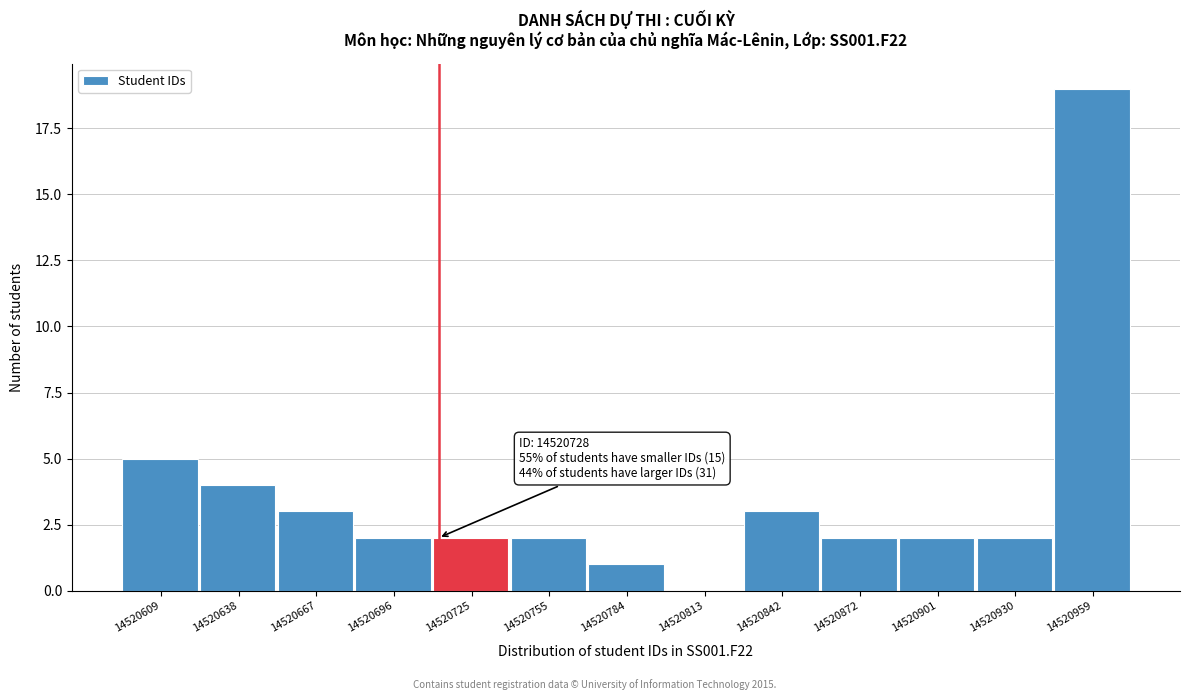

Reading left to right, what are all the values shown in this chart?

14520609=5	14520638=4	14520667=3	14520696=2	14520725=2	14520755=2	14520784=1	14520813=0	14520842=3	14520872=2	14520901=2	14520930=2	14520959=19